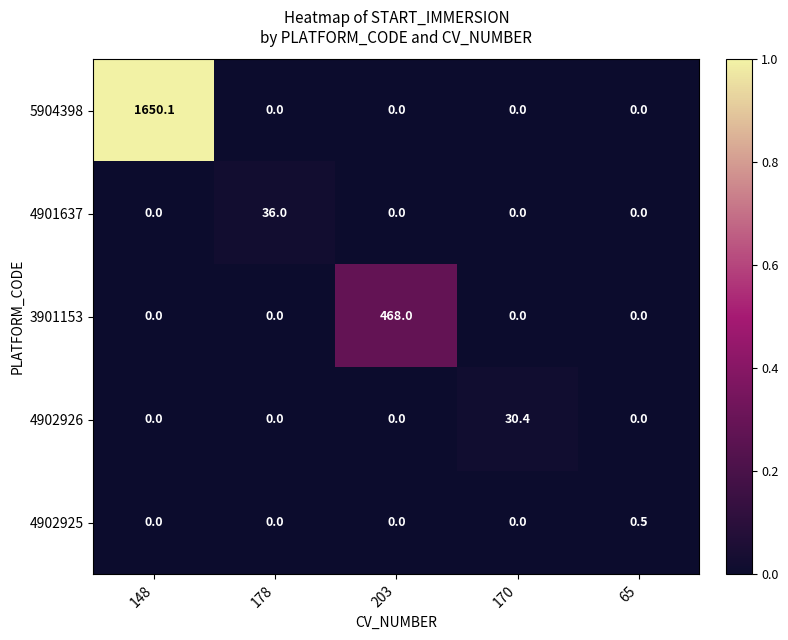

List the series in order of their peak value, highest first.

5904398, 3901153, 4901637, 4902926, 4902925